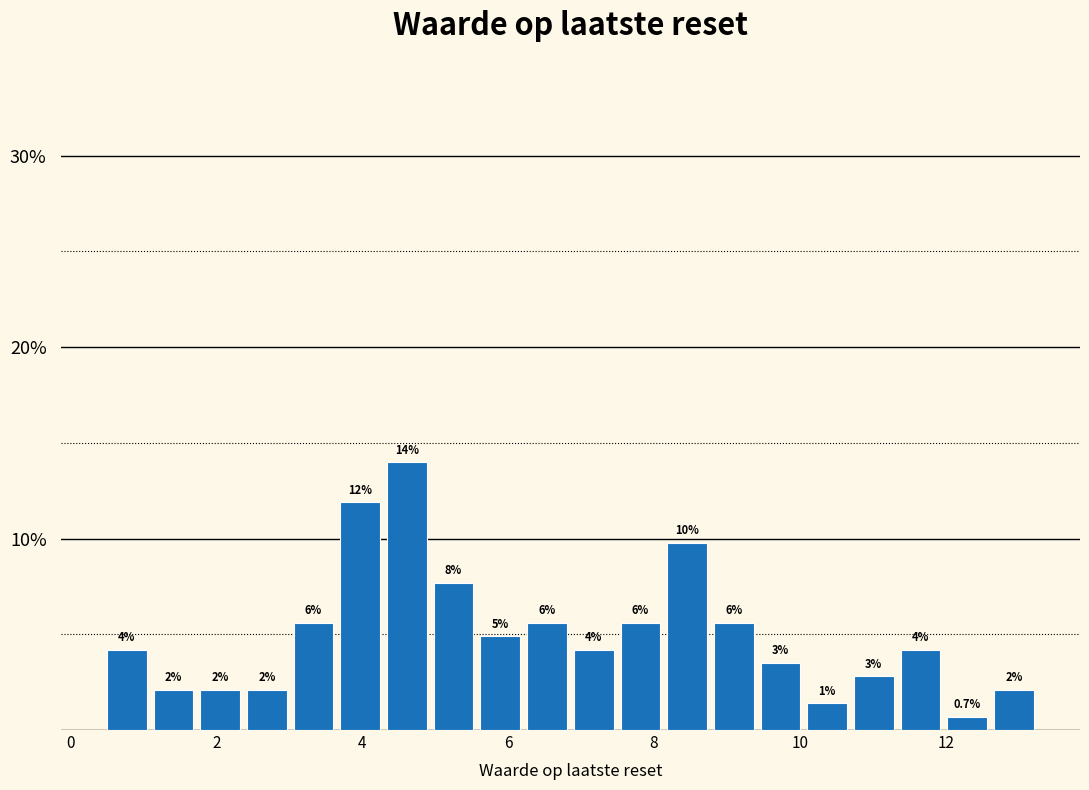

Around what value on the x-axis is the tallest bar? Give the approximate position of its centre, as read against the axis.

4.6